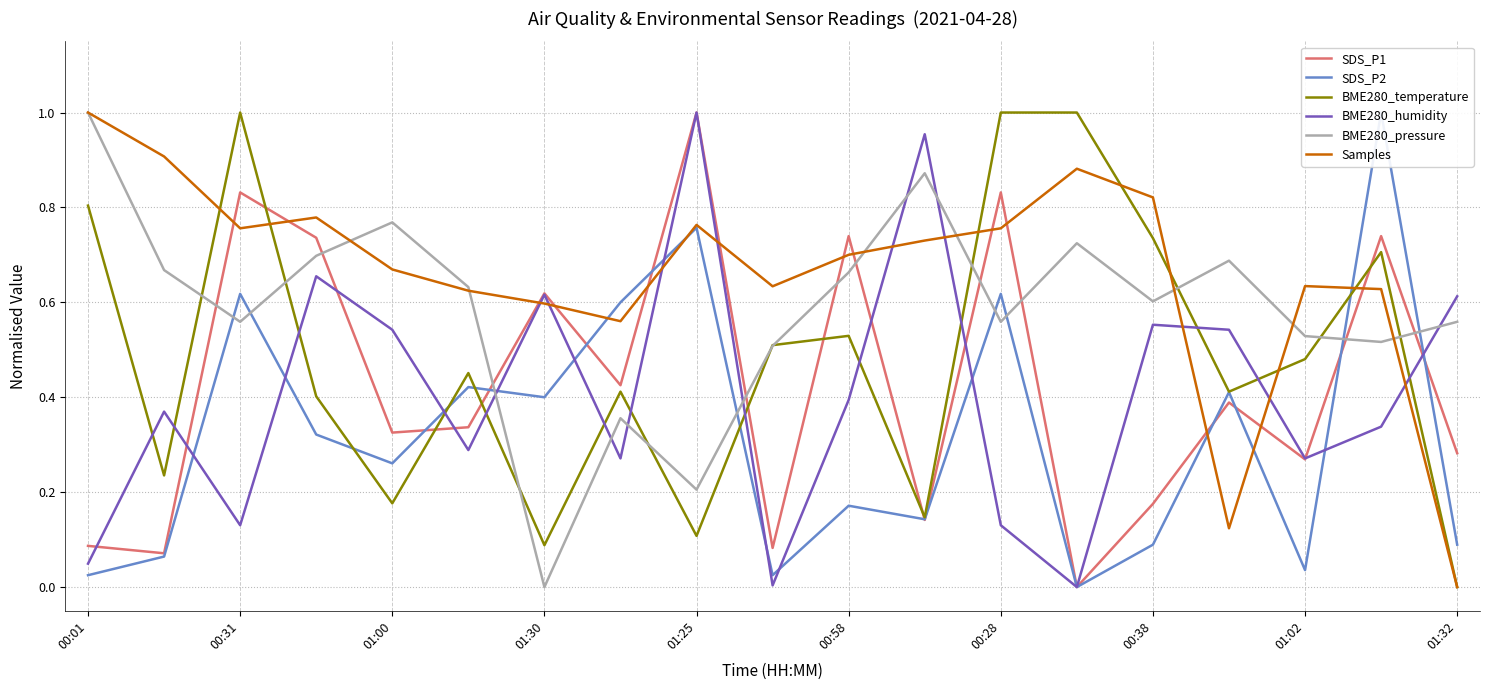

True or false: BME280_humidity has a value of 0.2 at 01:02.

False